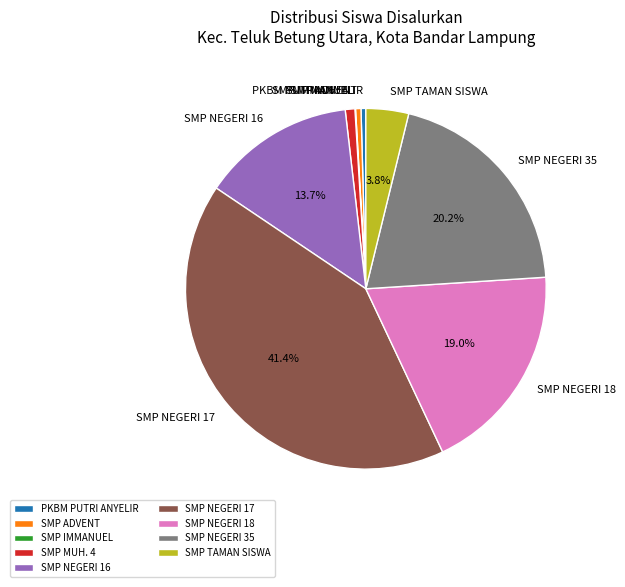

What portion of the pie excludes SMP TAMAN SISWA?

96.2%